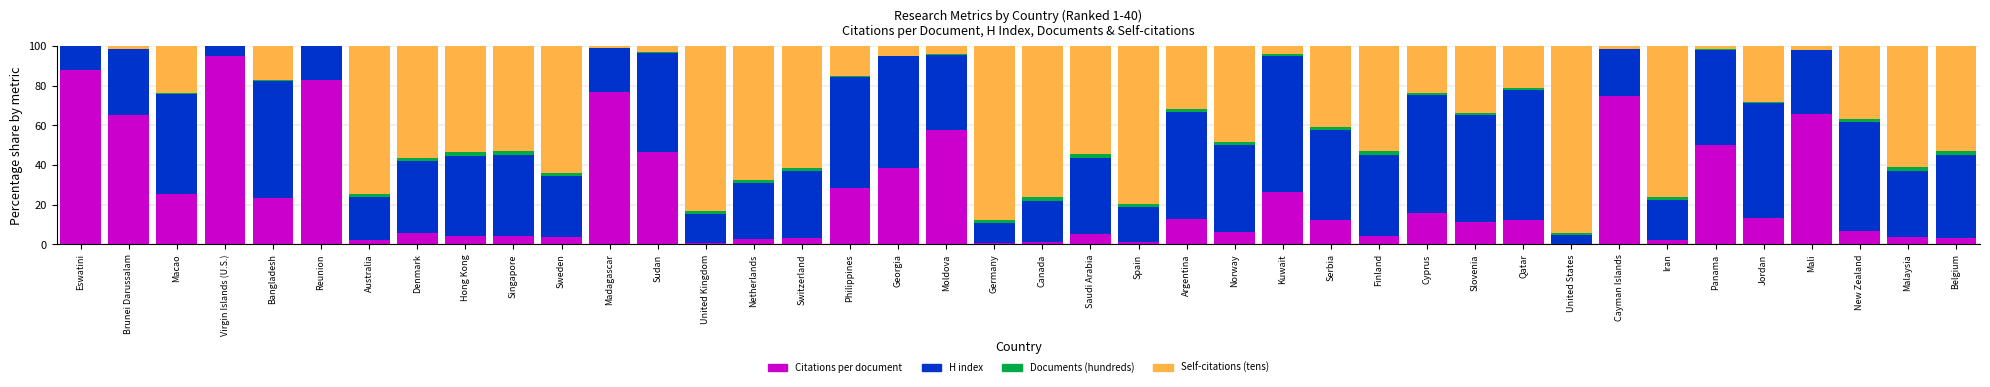

What is the maximum value for Citations per document?

94.8